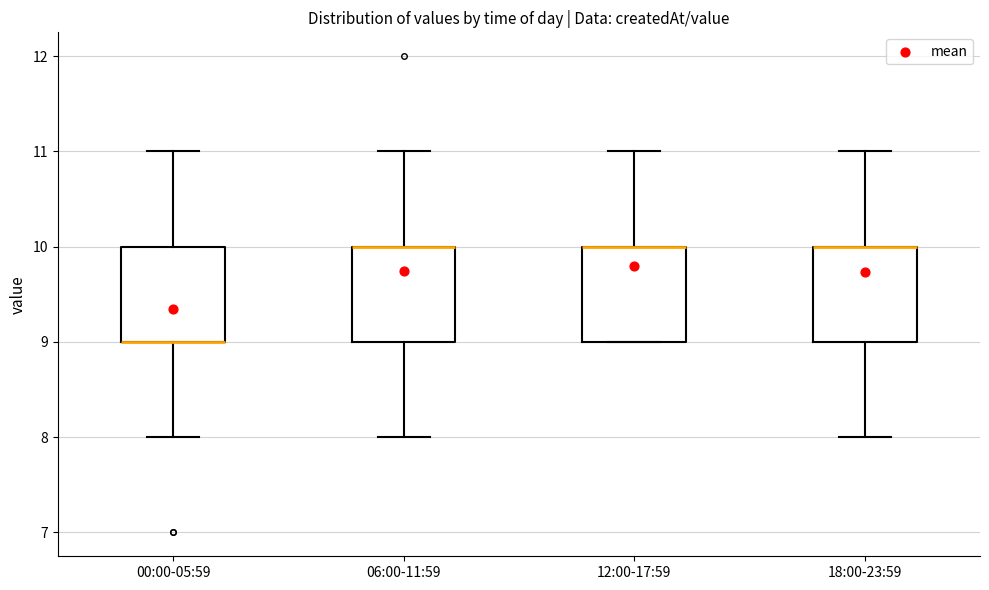

Reading left to right, transcribe this box plot: for each box, give where its median line is, the range the box spans, and where its two whiskers end, as read against the y-axis. The values are not printed on the chart, so give them approximately, as read against the axis.

00:00-05:59: median 9 (drawn on the box's lower edge), box 9 to 10, whiskers 8 to 11
06:00-11:59: median 10 (drawn on the box's upper edge), box 9 to 10, whiskers 8 to 11
12:00-17:59: median 10 (drawn on the box's upper edge), box 9 to 10, whiskers 9 to 11
18:00-23:59: median 10 (drawn on the box's upper edge), box 9 to 10, whiskers 8 to 11